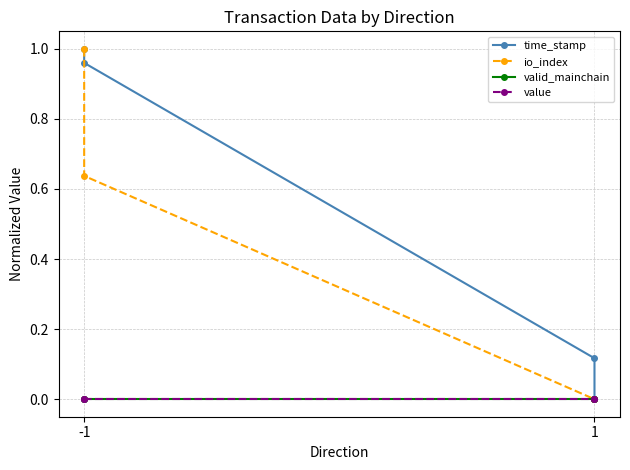

True or false: io_index and value intersect in this chart.

False